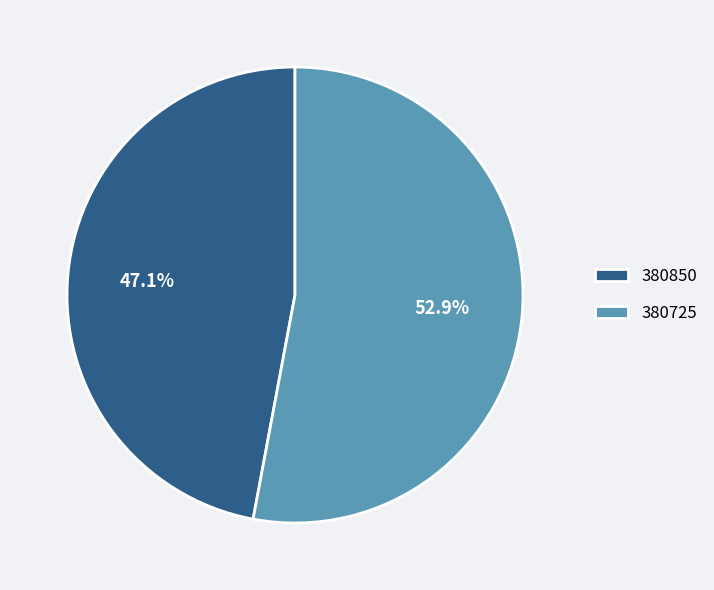

Rank the categories by value from lowest to highest.

380850, 380725